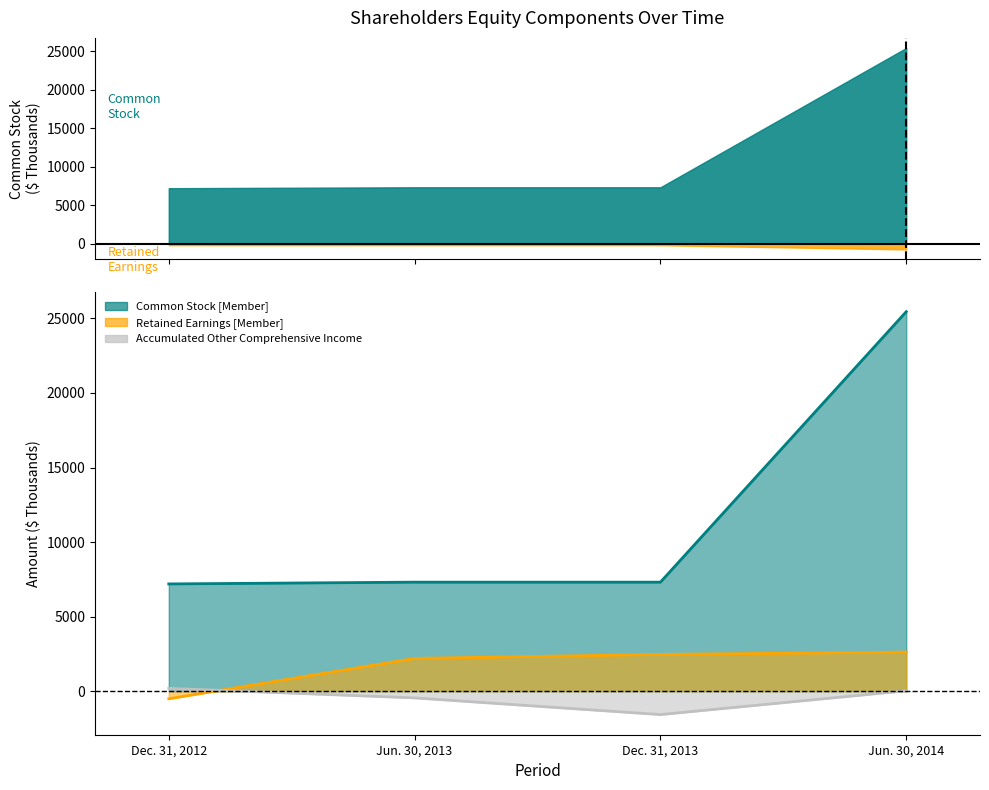

True or false: Common Stock [Member] and Retained Earnings [Member] intersect in this chart.

False